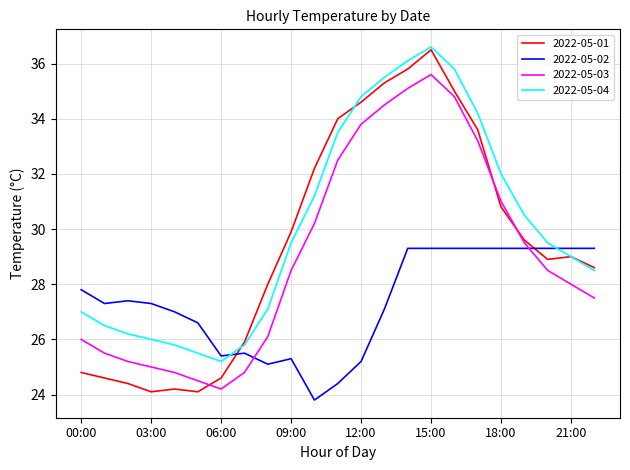

Which series has the largest total across all categories?

2022-05-04